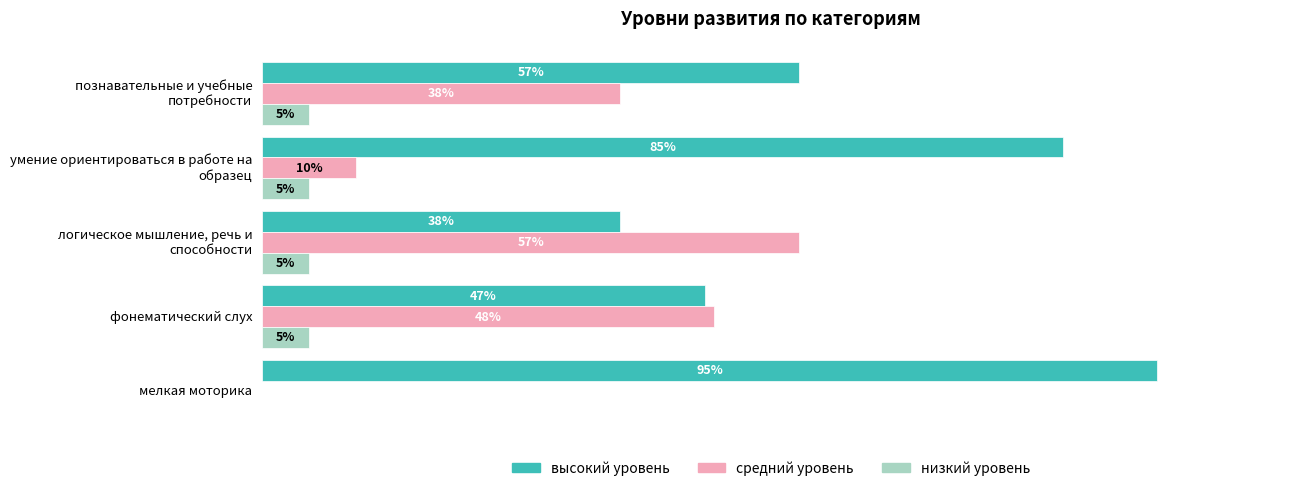

List the labels in order of высокий уровень value, smallest first.

логическое мышление, речь и способности, фонематический слух, познавательные и учебные потребности, умение ориентироваться в работе на образец, мелкая моторика